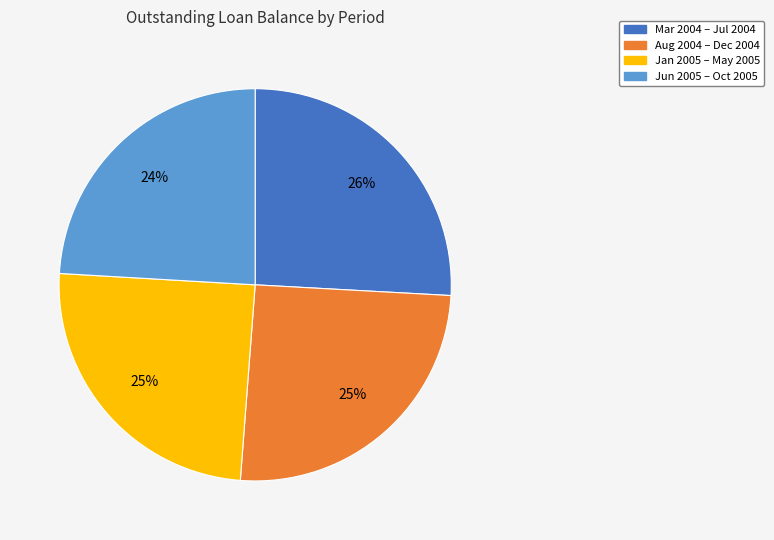

Is there a majority slice in this chart?

No